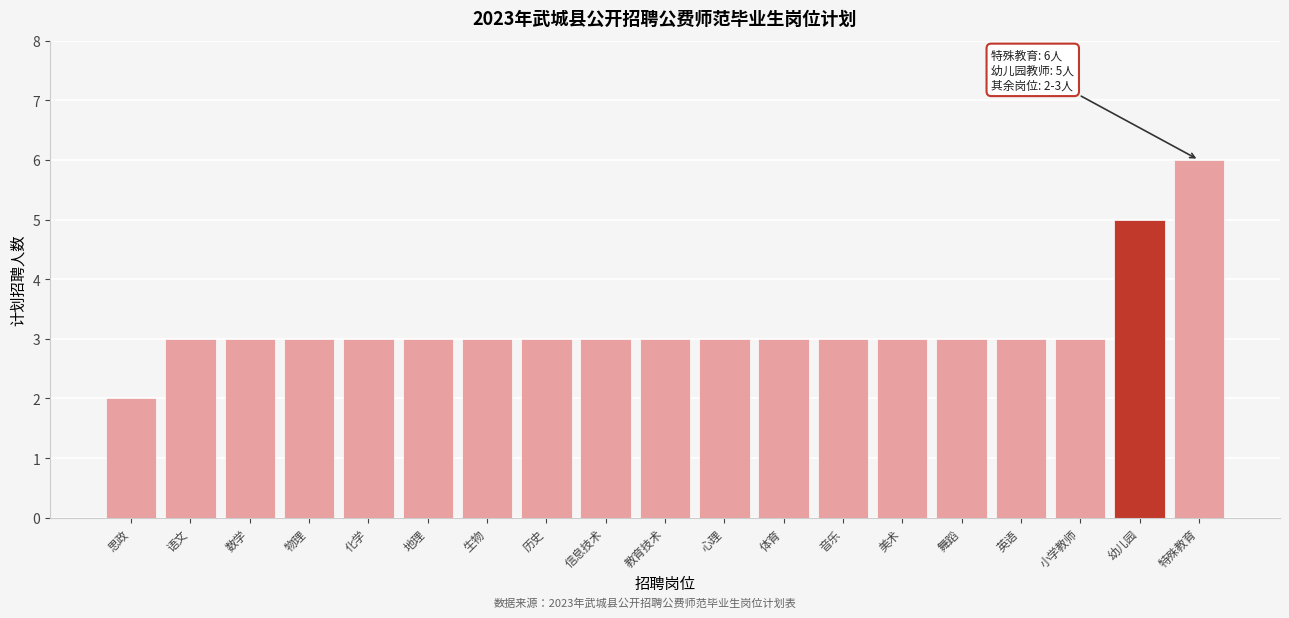

Reading left to right, what are all the values shown in this chart?

2	3	3	3	3	3	3	3	3	3	3	3	3	3	3	3	3	5	6